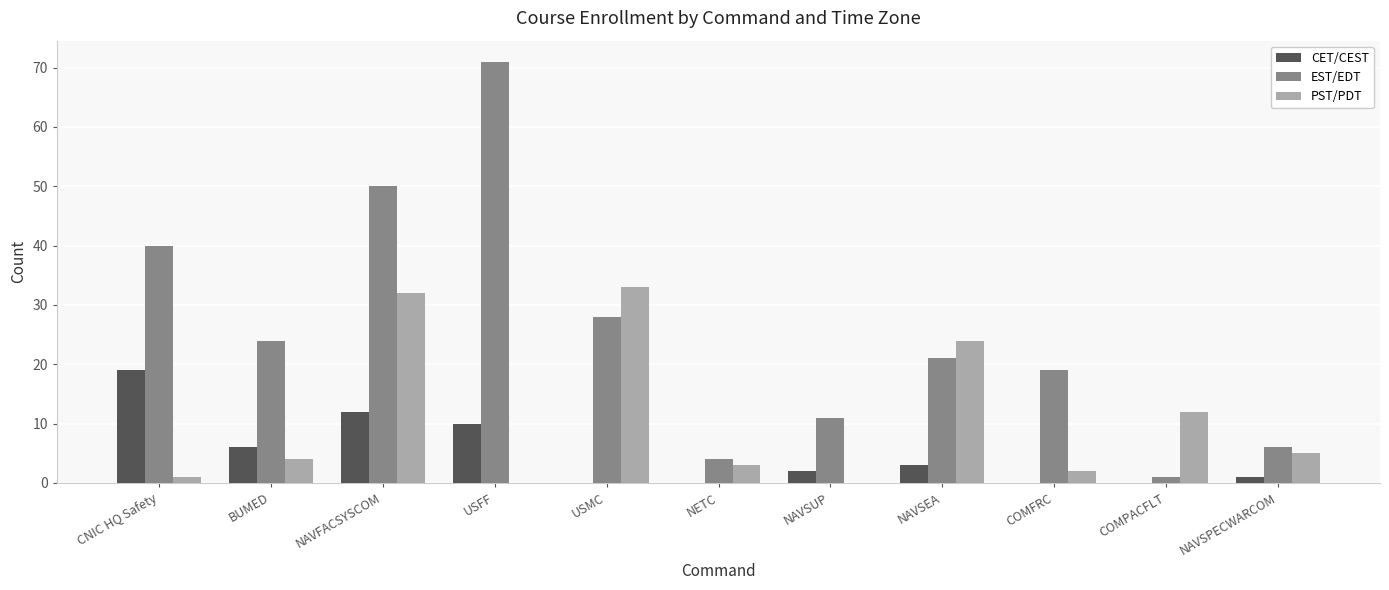

What is the sum of all EST/EDT values?

275